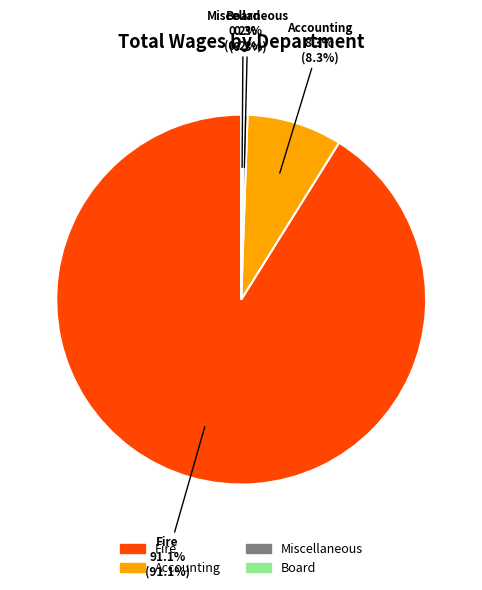

Does any single category account for the majority?

Yes